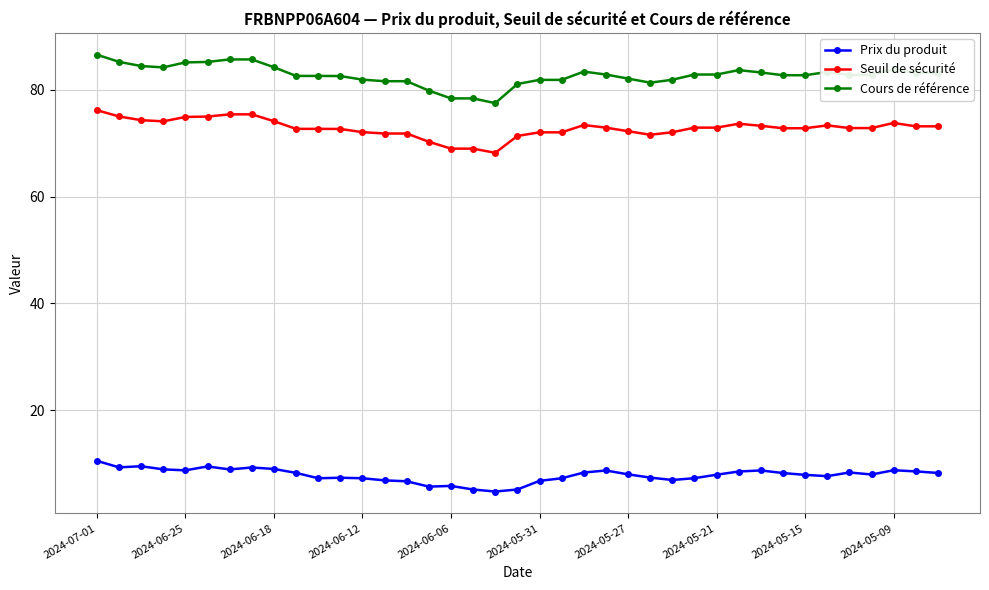

In Prix du produit, how many points are higher than both neighbors (excluding endpoints)?

9